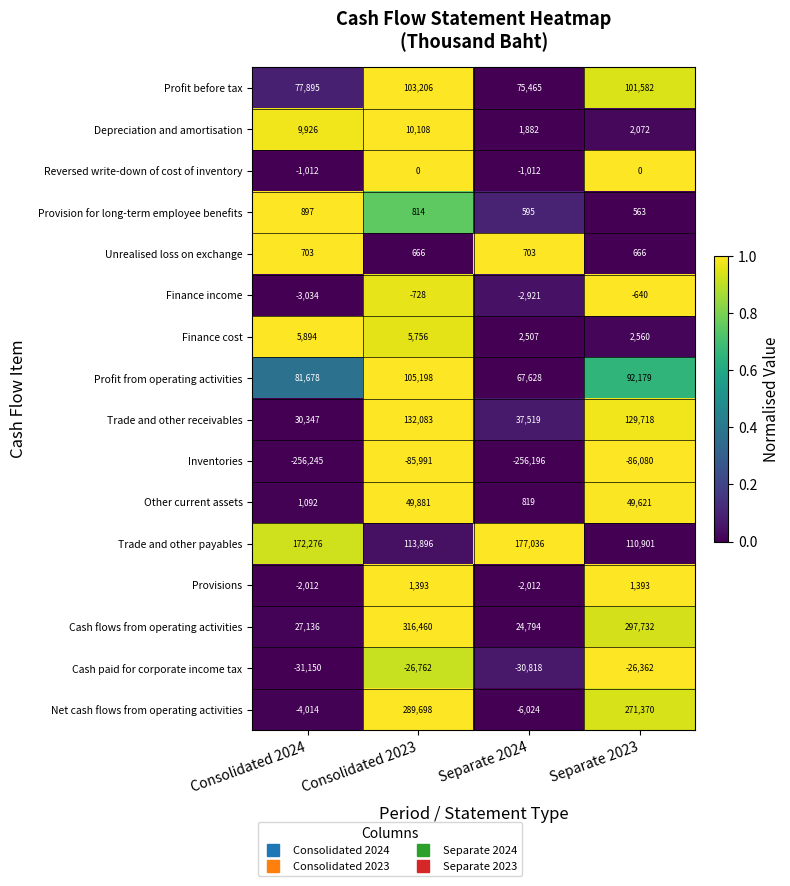

Rank the categories by Inventories value from highest to lowest.

Consolidated 2023, Separate 2023, Separate 2024, Consolidated 2024